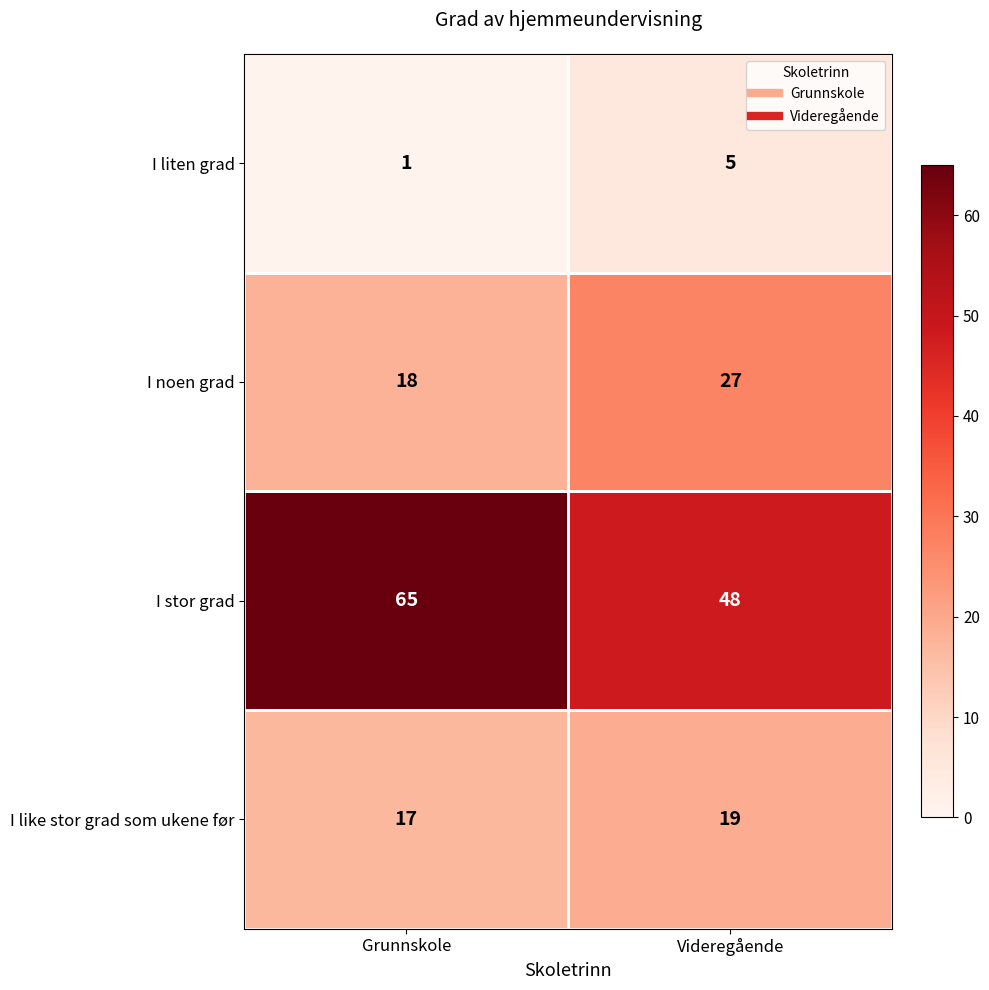

What value does the I liten grad series have at Videregående?

5